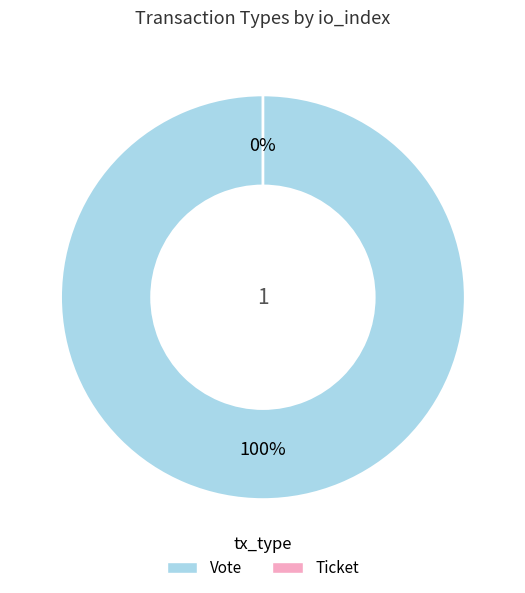

Count the number of slices in the pie.

2